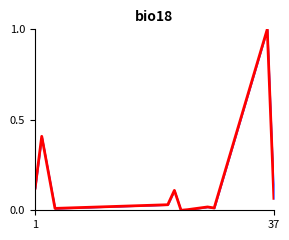

What is the difference between the maximum and minimum values?

1.0